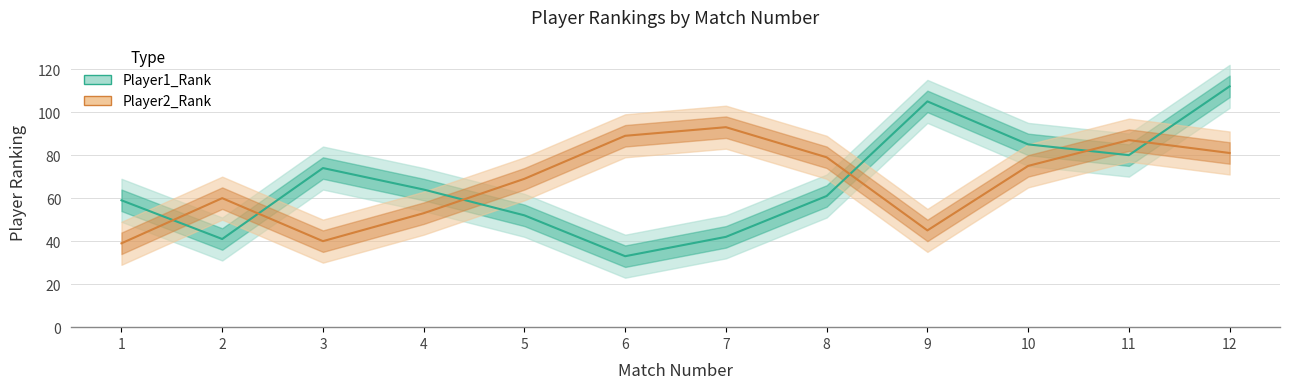

What are all the series names shown in the legend?

Player1_Rank, Player2_Rank